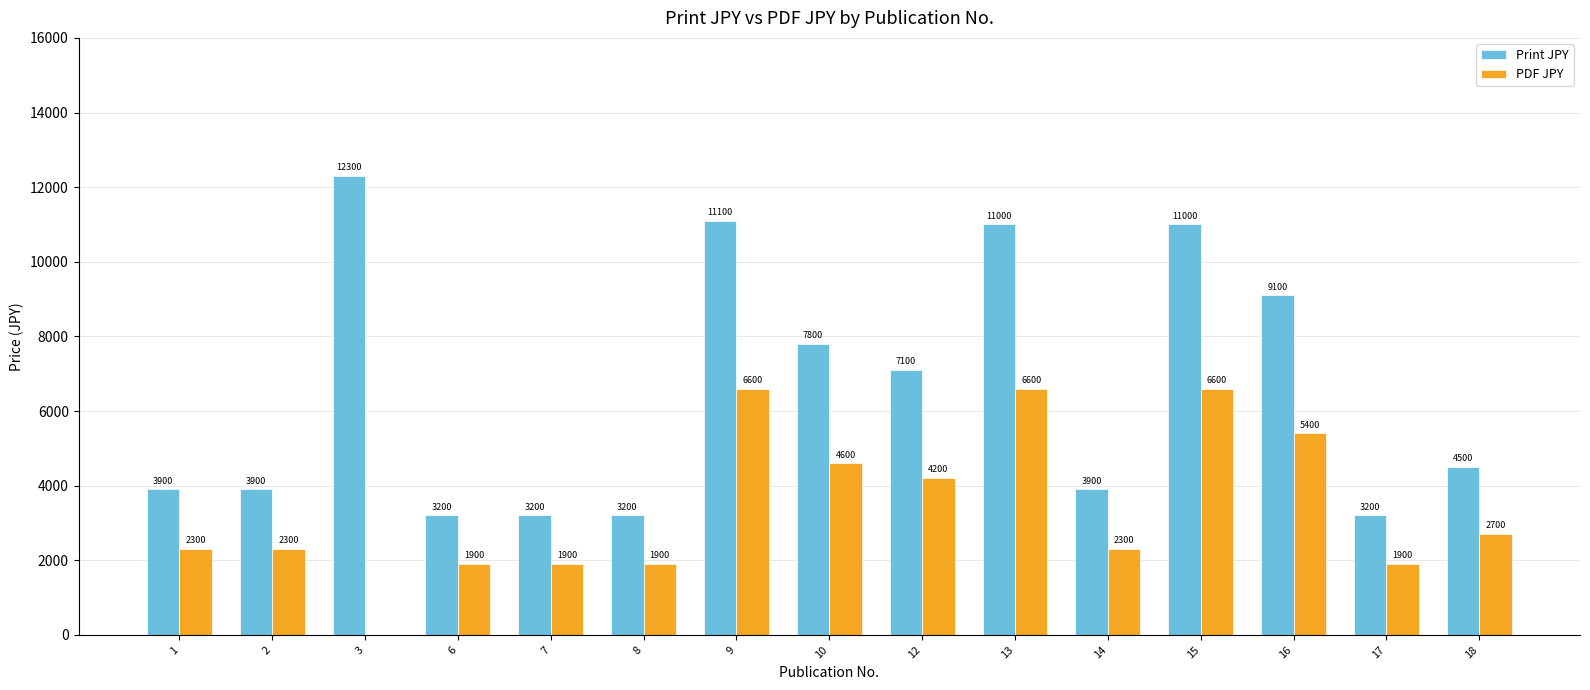

At which label does Print JPY reach its peak?

3